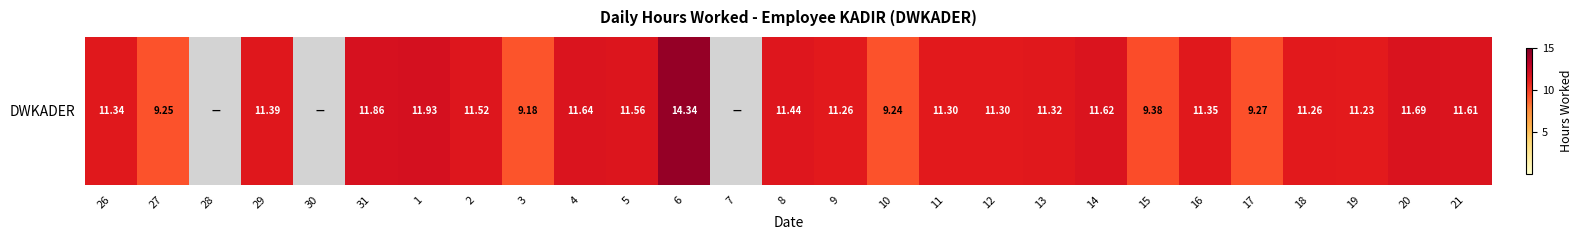

Rank the categories by value from highest to lowest.

6, 1, 31, 20, 4, 14, 21, 5, 2, 8, 29, 16, 26, 13, 11, 12, 9, 18, 19, 15, 17, 27, 10, 3, 28, 30, 7